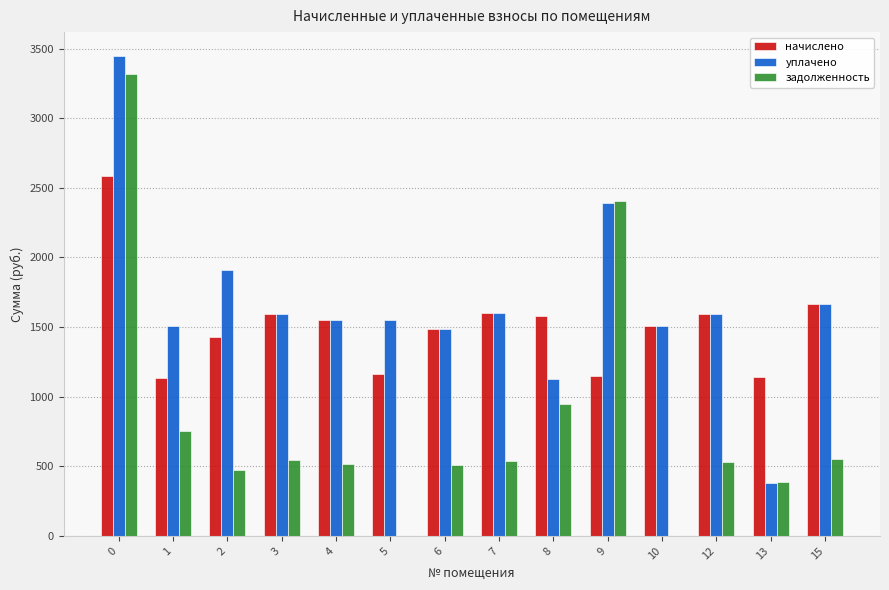

Which series changed the most between 6 and 13?

уплачено